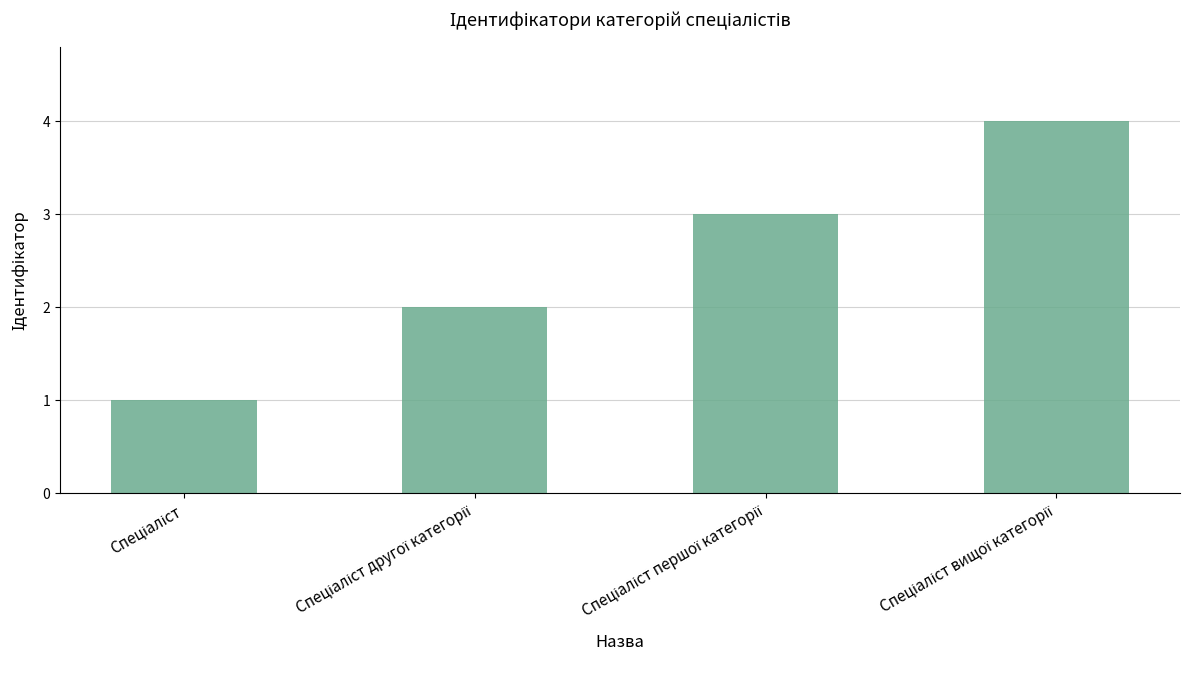

What is the difference between the maximum and minimum values?

3